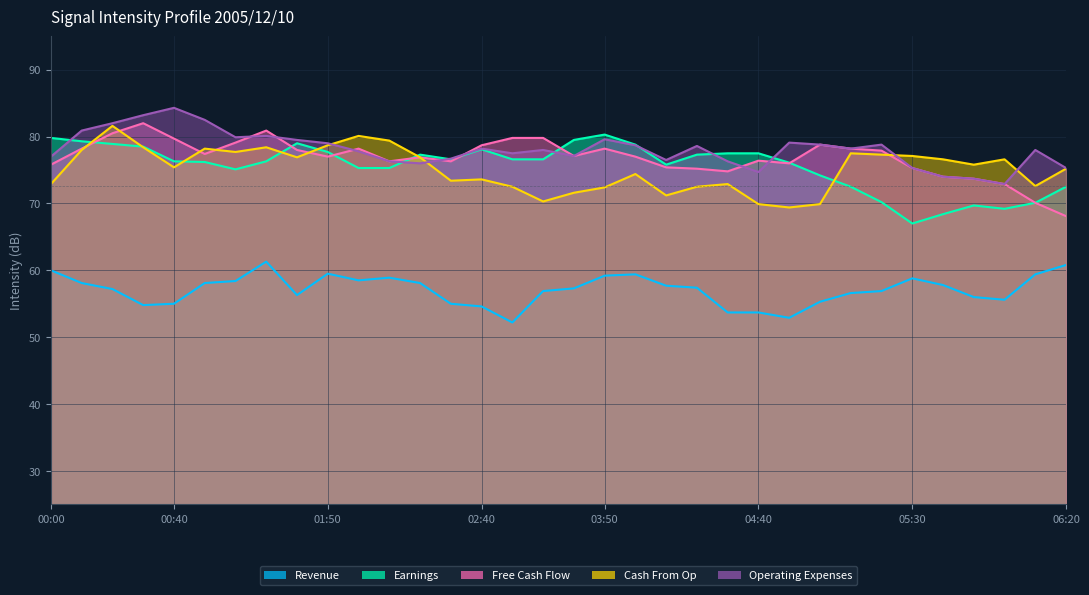

Read the Cash From Op value at 02:30.

73.4